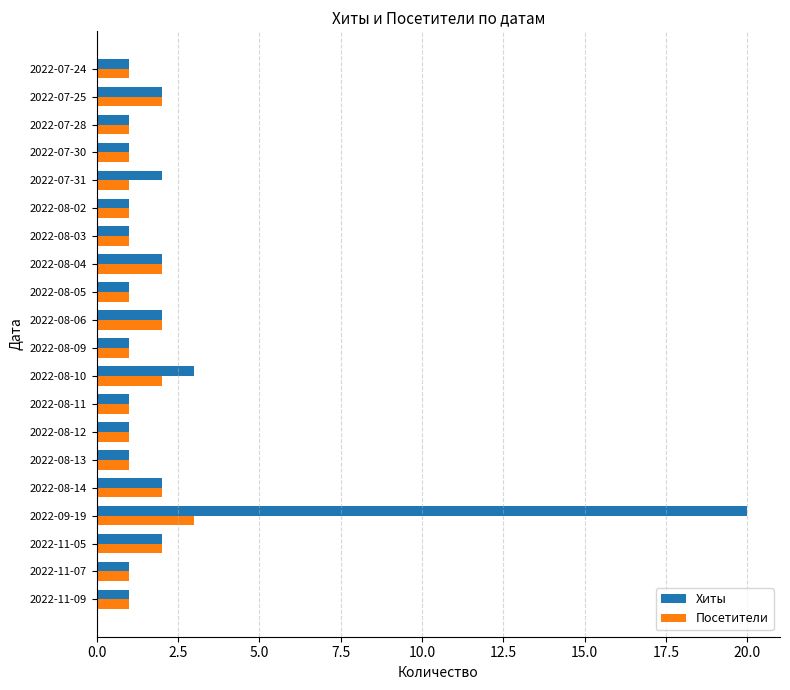

Which series has the largest range (max minus min)?

Хиты